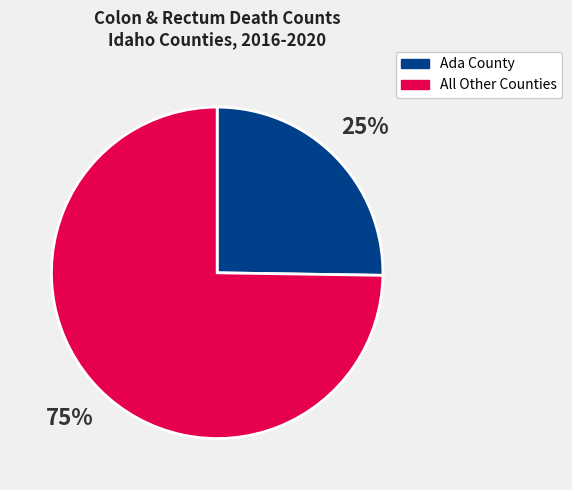

To the nearest percent, what is the difference between the largest and smallest slice percentages?

50%